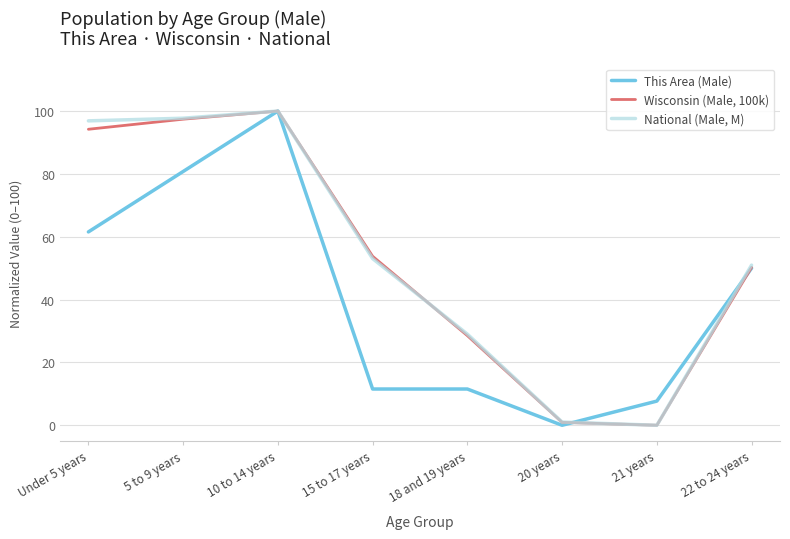

Is it true that This Area (Male) equals 29.5 at 10 to 14 years?

False